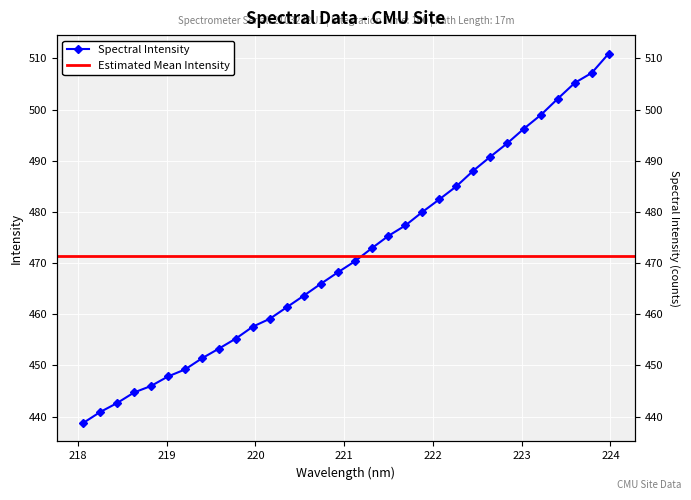

What is the difference between the second highest and minimum values?

68.4